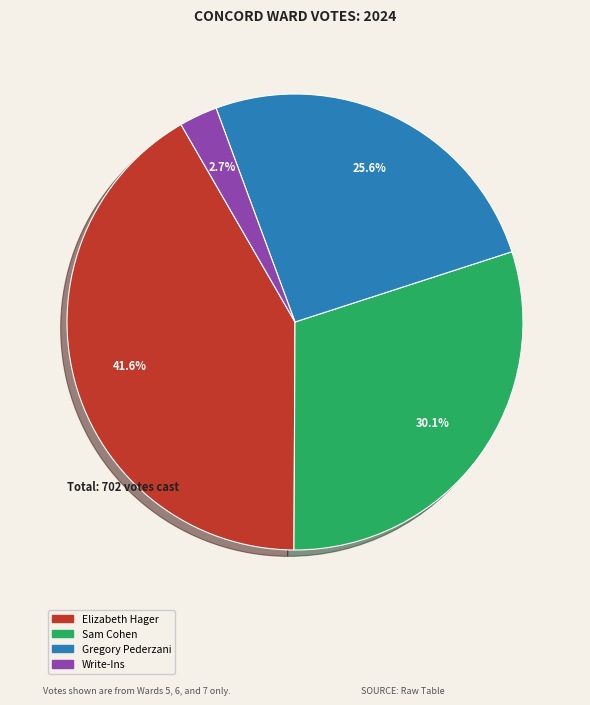

How many slices are in this pie chart?

4